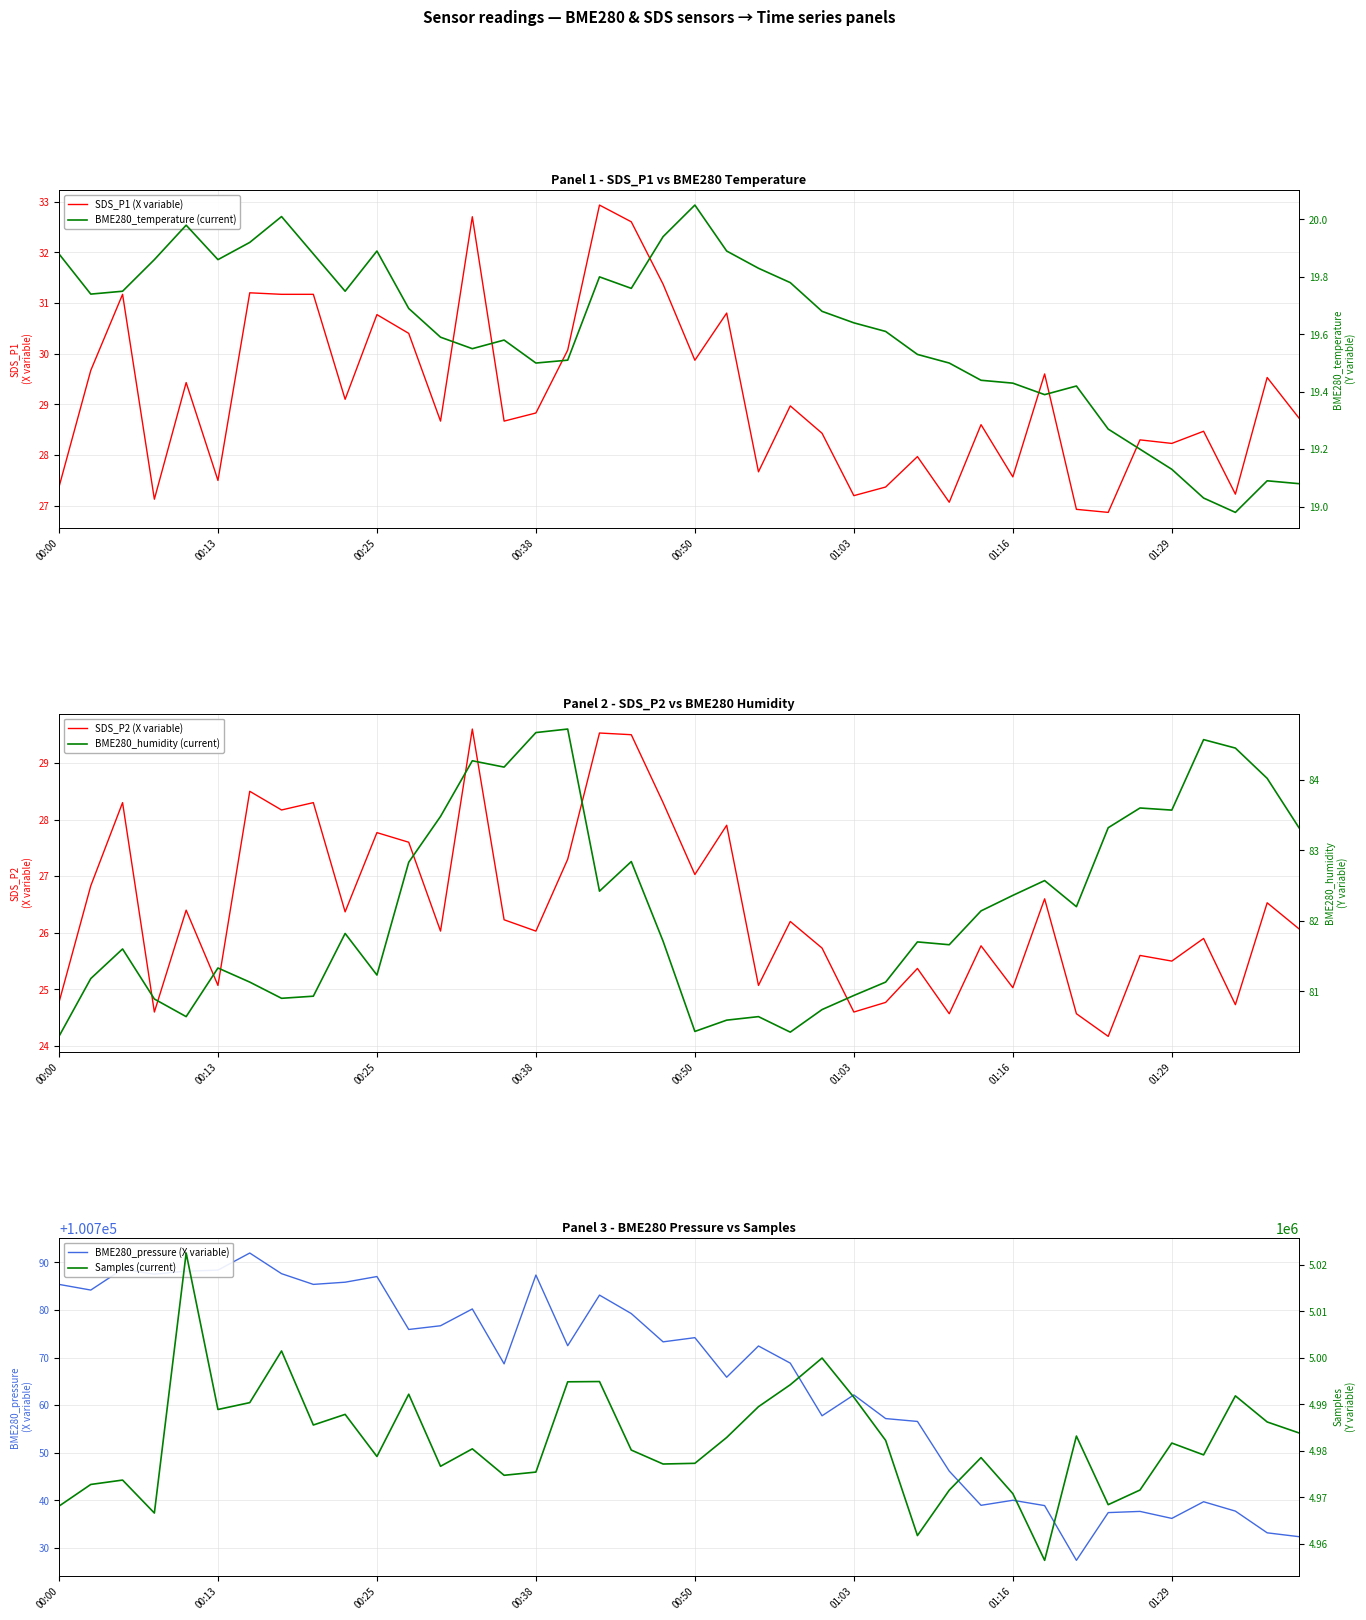

How many lines are shown in the chart?

6